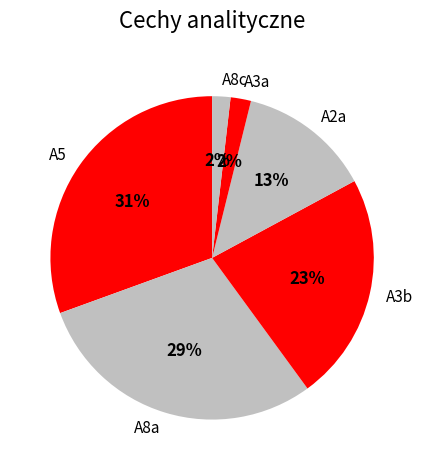

Approximately how many times larger is the value at A2a compared to A3a?

6.5